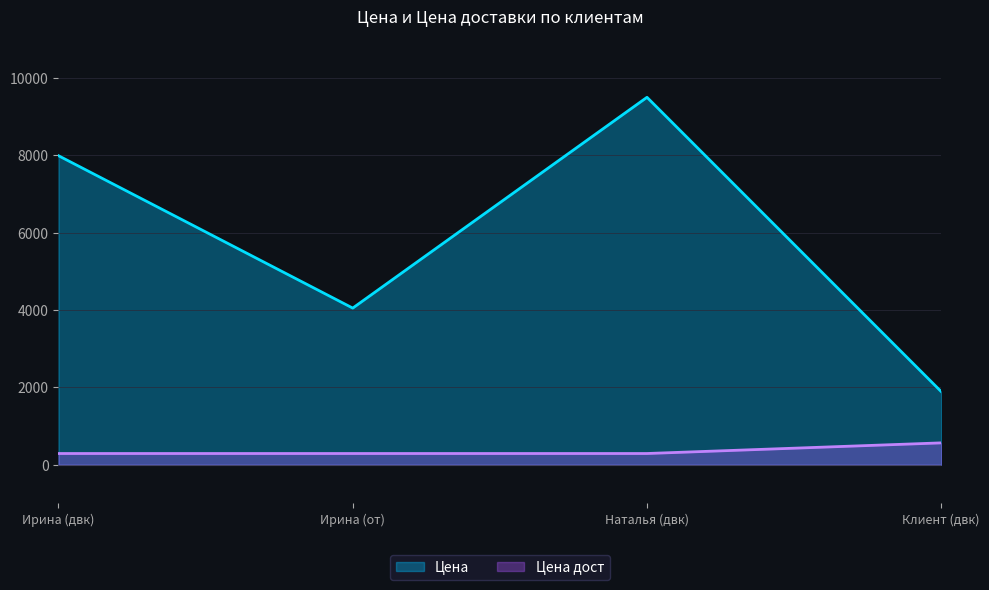

List the labels in order of Цена дост value, largest first.

Клиент (двк), Ирина (двк), Ирина (от), Наталья (двк)